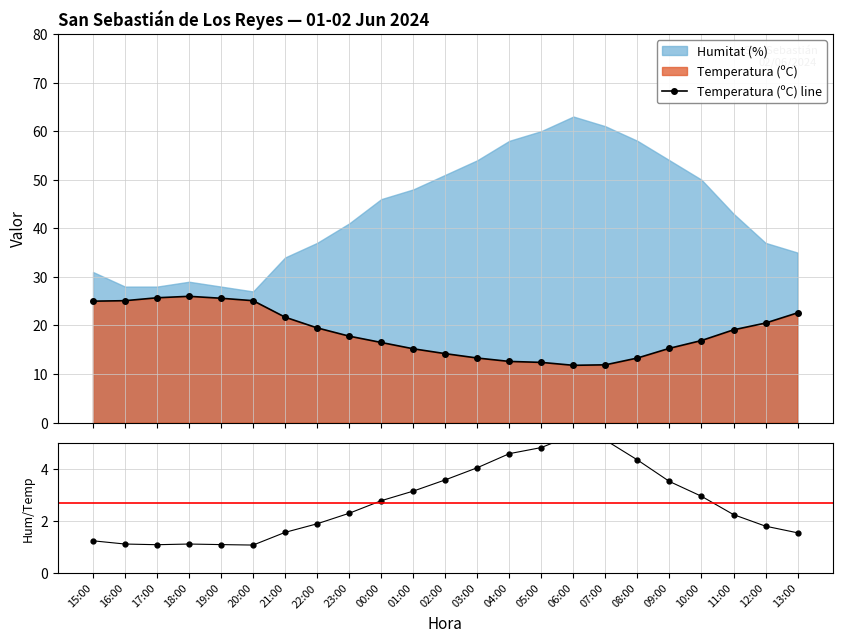

What is the average value of the Humitat/Temp ratio series?

2.7